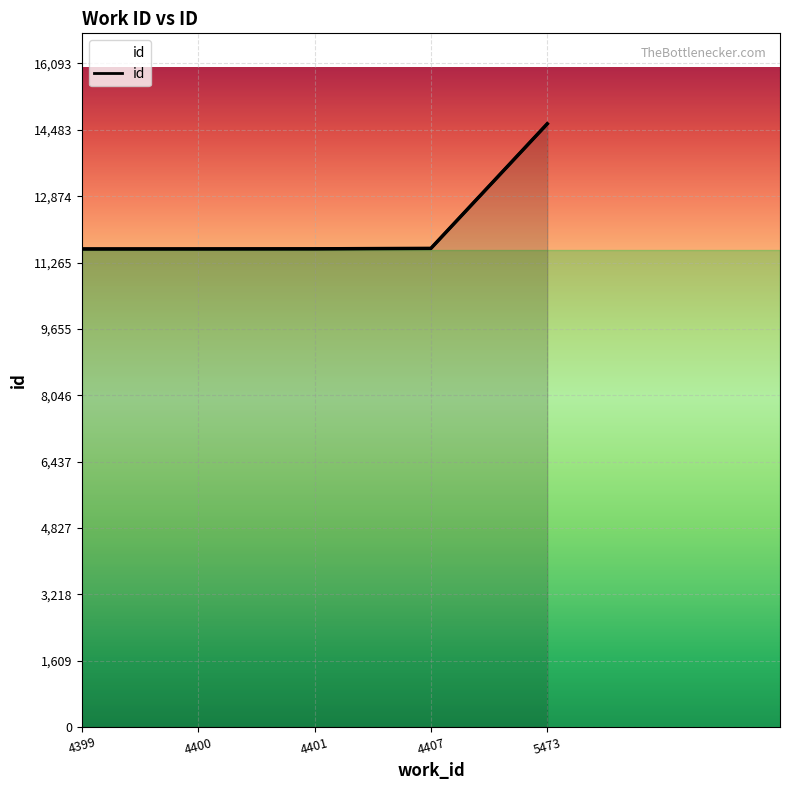

What is the greatest value displayed?

14630